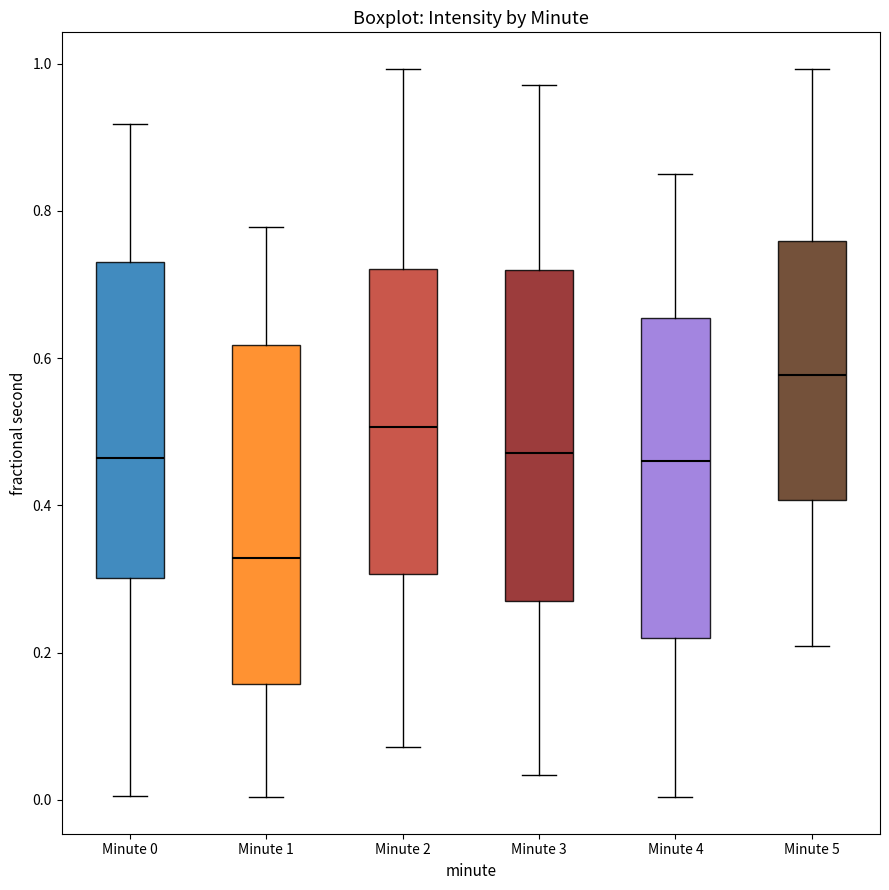

Where does the lower whisker of the box for Minute 5 end on the y-axis? The values are not printed on the chart, so give them approximately, as read against the axis.

0.20